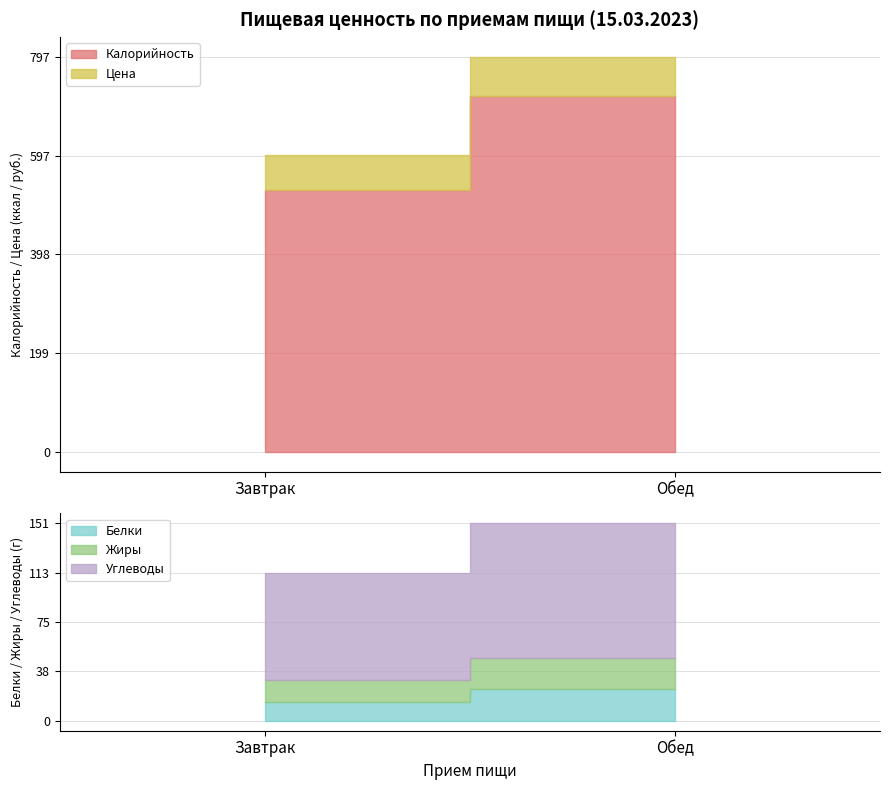

Does the chart have visible grid lines?

Yes